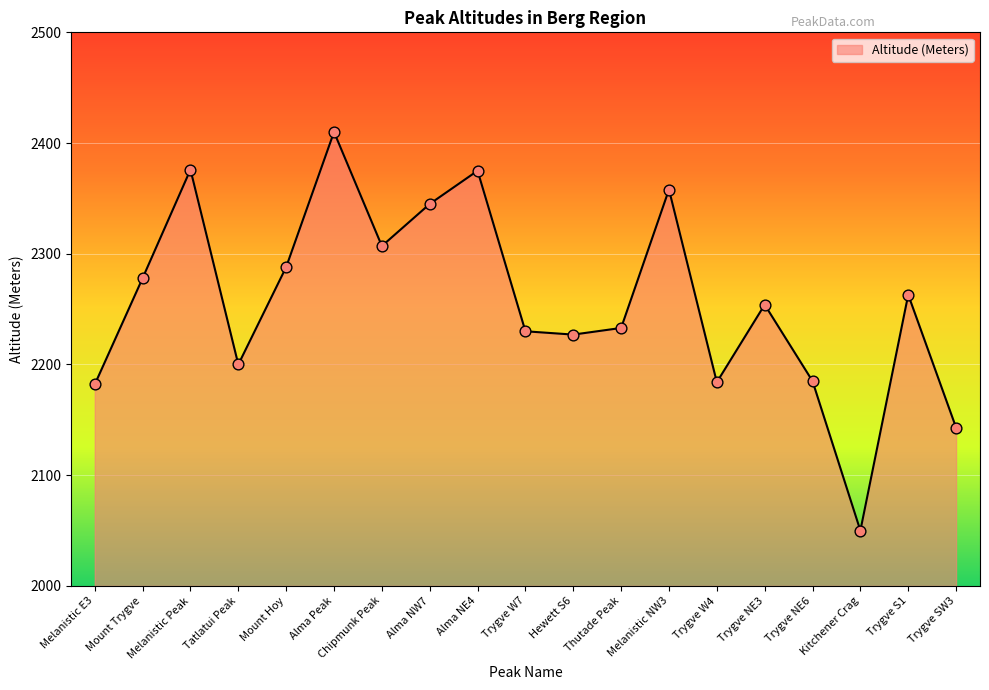

What is the change in value from Mount Hoy to Melanistic NW3?

+70